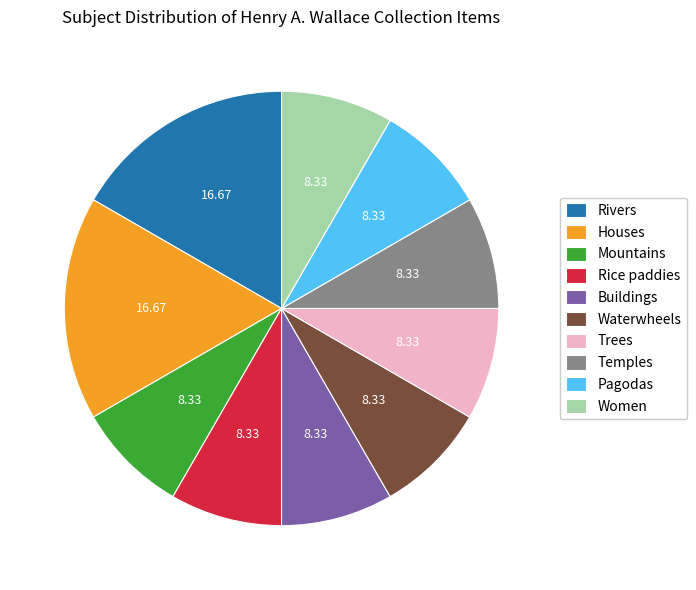

Is it true that Houses is 17% of the pie?

True